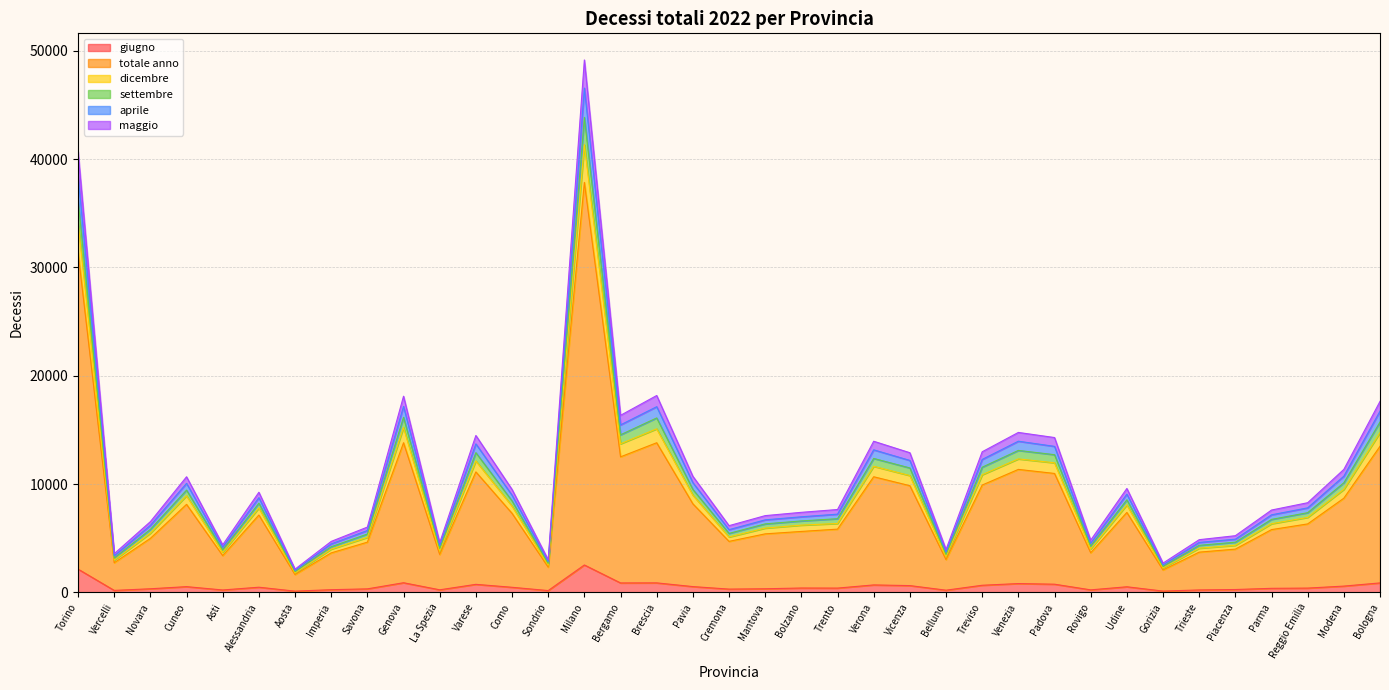

At which category is the sum across all series the highest?

Milano